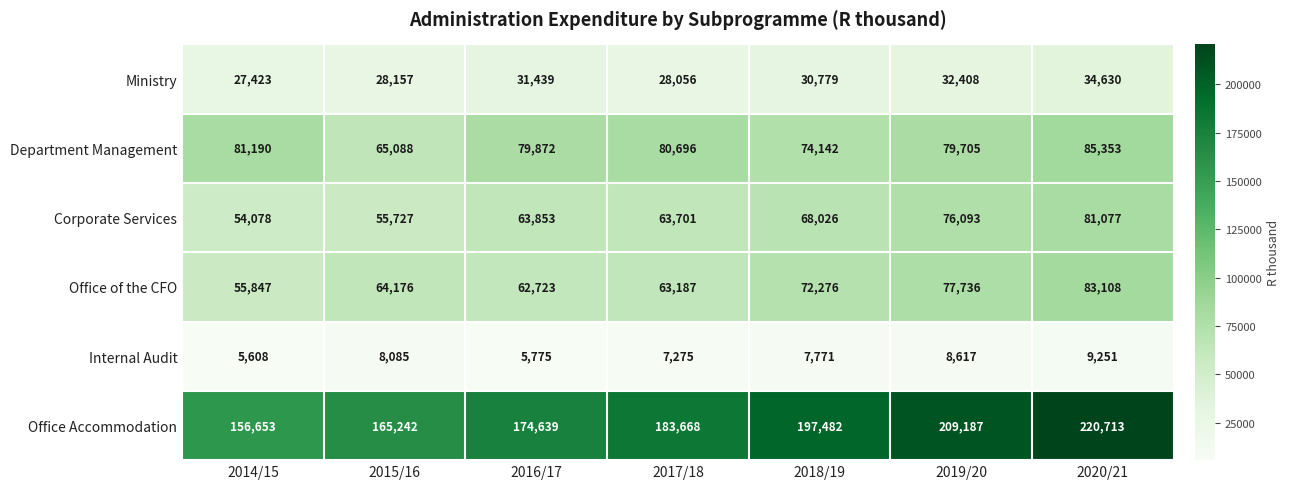

Which series changed the most between 2014/15 and 2018/19?

Office Accommodation